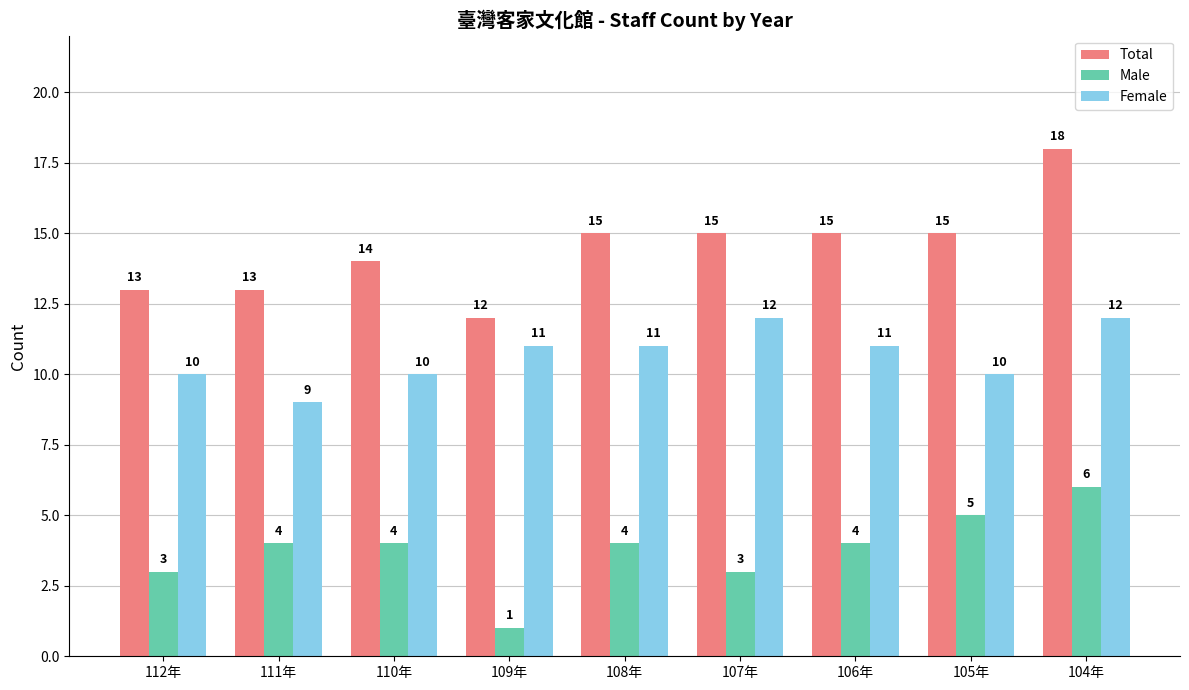

How many groups of bars are there?

9